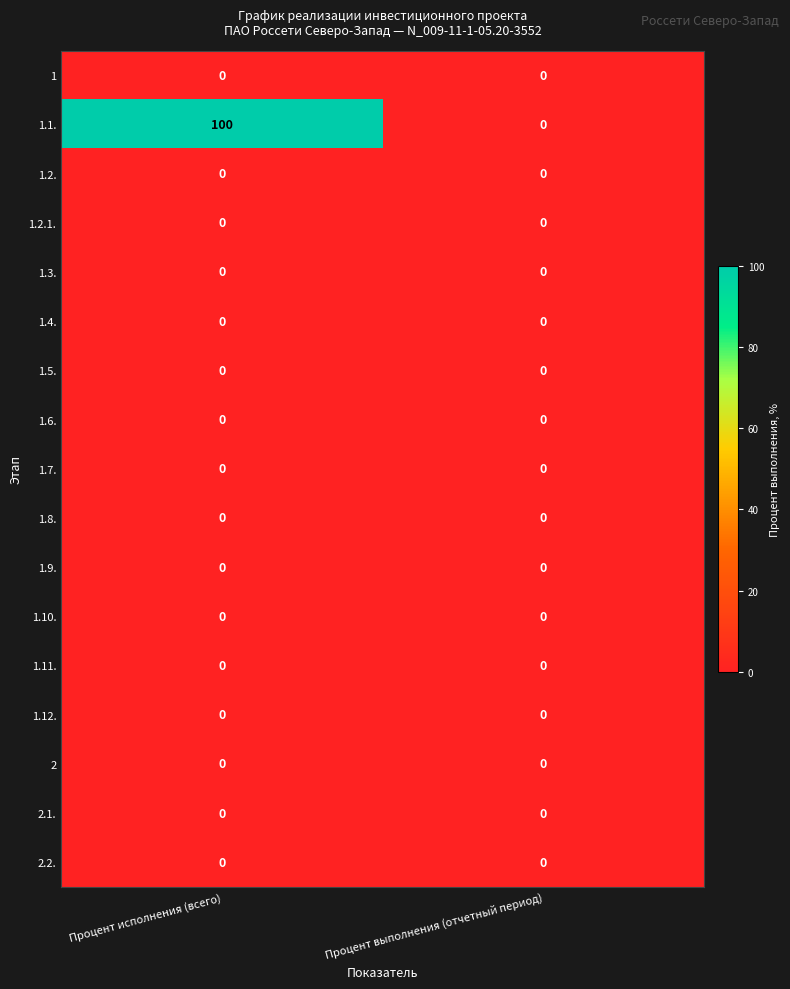

What is the average value of the 1.1. series?

50